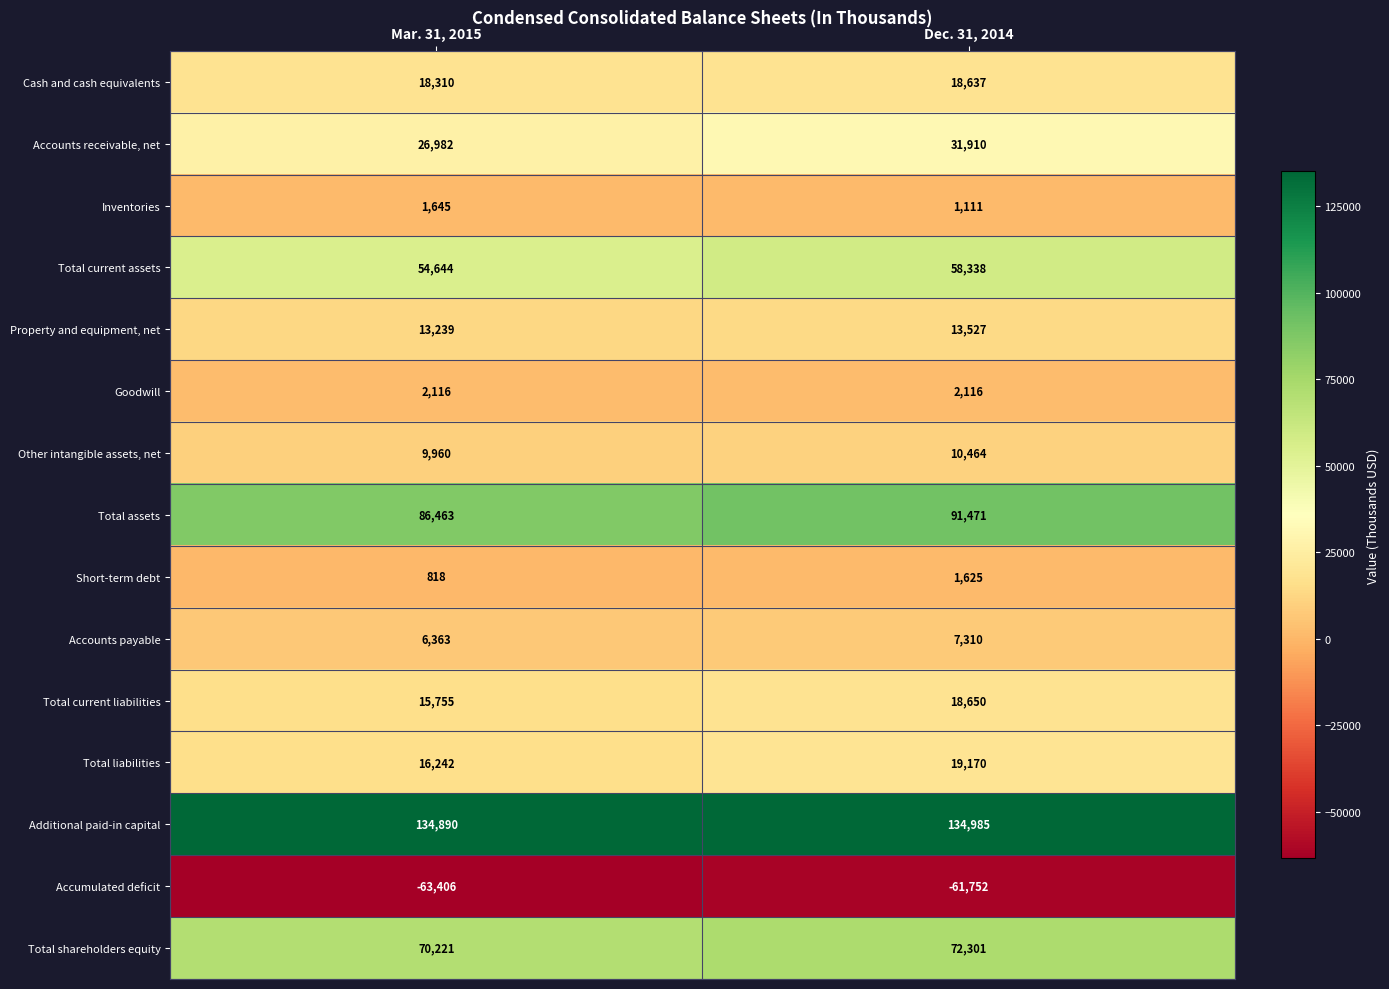

What is the difference between the highest and lowest values at Mar. 31, 2015?

198296